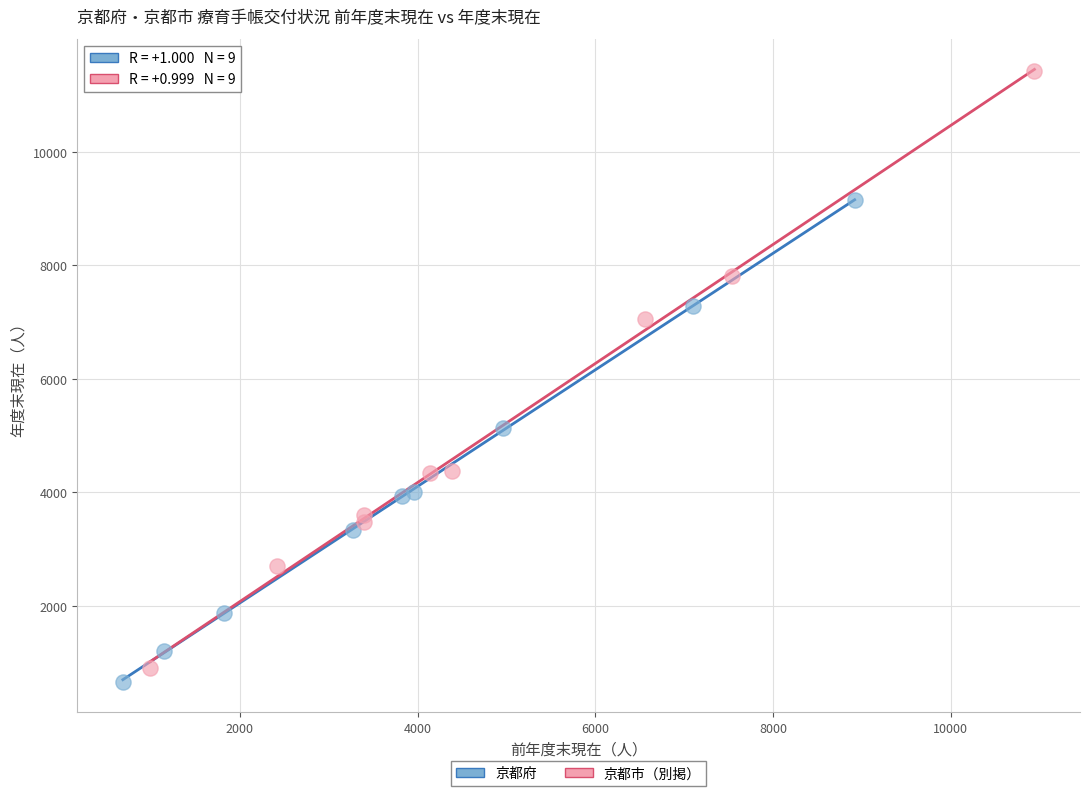

Which series has the widest spread of Y values?

京都市（別掲）